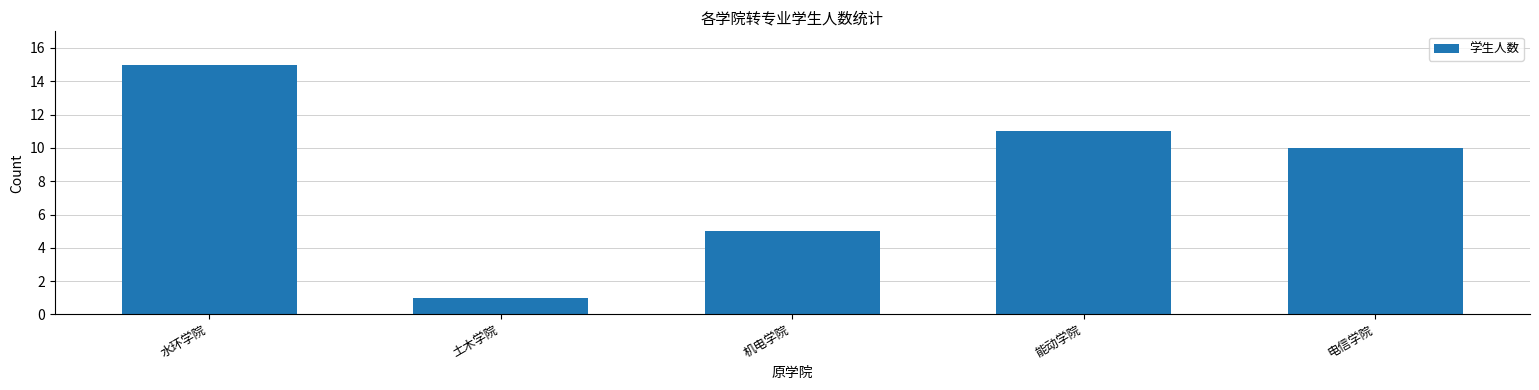

Between 土木学院 and 电信学院, which is larger?

电信学院